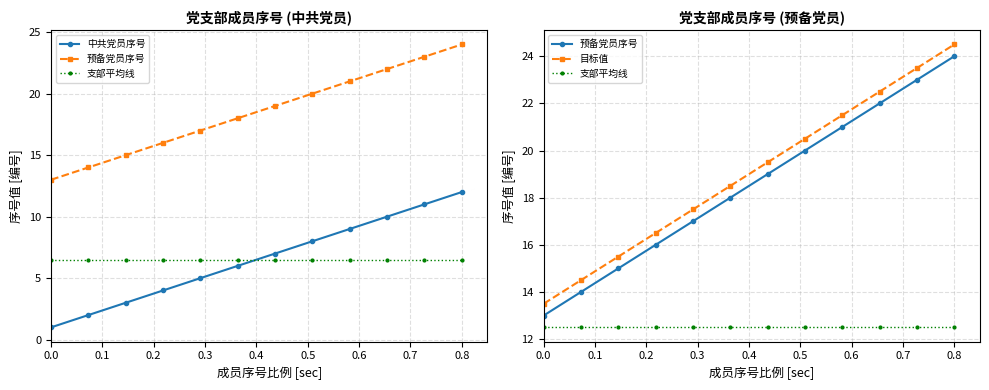

At how many categories does at least one series exceed 23?

2